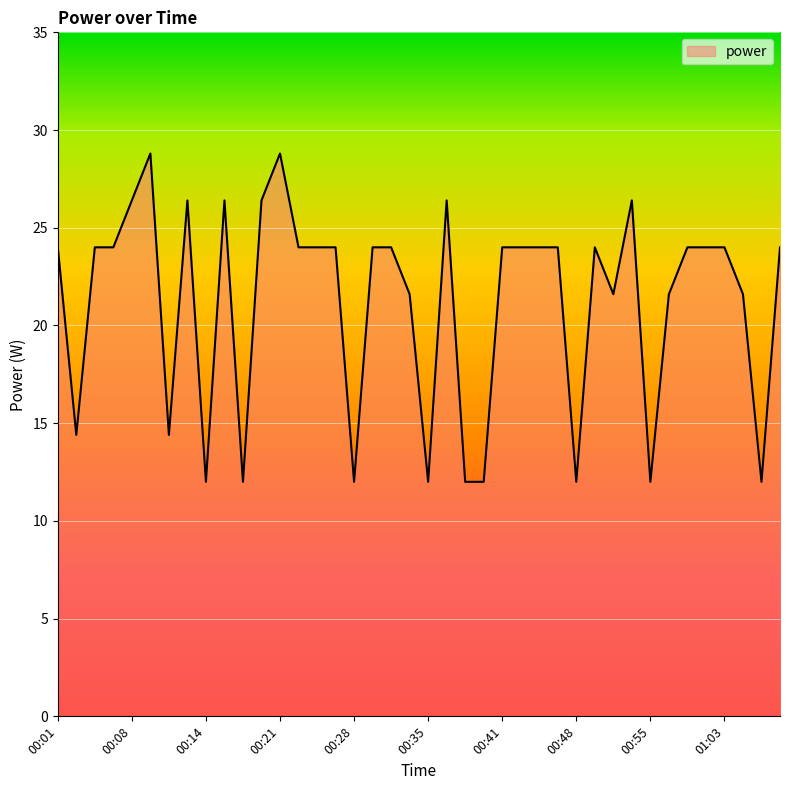

What is the smallest value displayed?

12.0